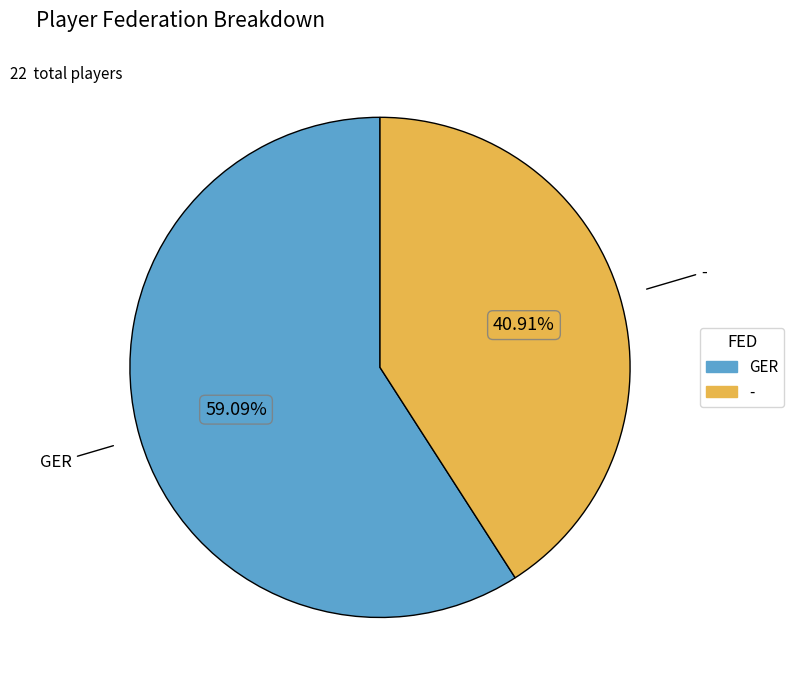

How many segments does this pie chart have?

2